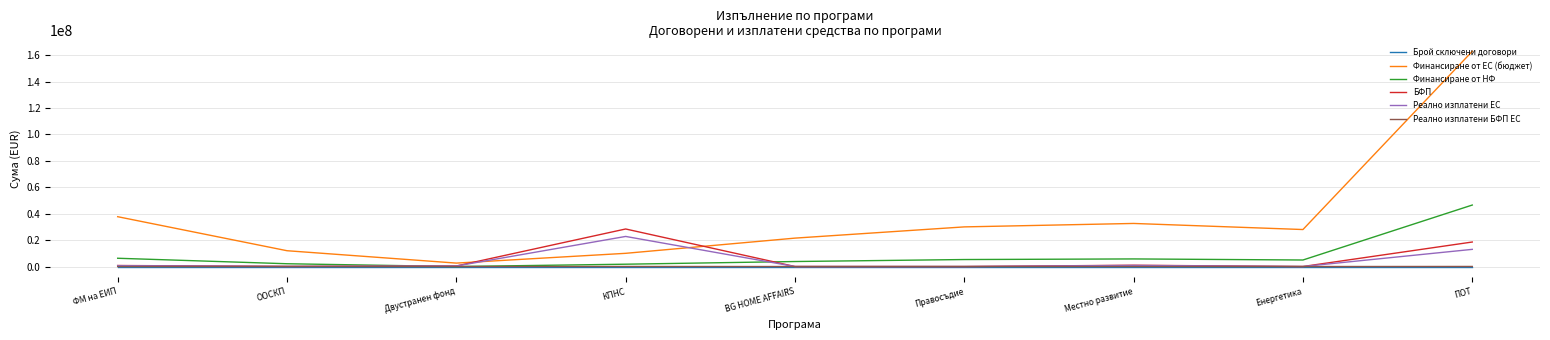

Reading left to right, what are all the values shown in this chart?

Брой сключени договори: 4.0	1.0	2.0	15.0	1.0	0.0	1.0	2.0	65.0
Финансиране от ЕС (бюджет): 37714867.8	11969816.2	2602000.2	10000000.0	21499670.5	29999539.8	32604347.1	28000000.0	162855769.7
Финансиране от НФ: 6264576.9	2112320.4	0.0	1764706.0	3794059.5	5294036.8	5753708.2	4941176.0	46534168.6
БФП: 775887.2	106220.9	403920.6	28416350.6	4095.4	0.0	976567.5	14469.6	18557146.5
Реално изплатени ЕС: 666637.6	90287.8	403920.6	22774478.4	2457.3	0.0	830082.4	11575.6	13000812.0
Реално изплатени БФП ЕС: 0.0	0.0	0.0	46023.0	0.0	0.0	0.0	-511.3	56087.8